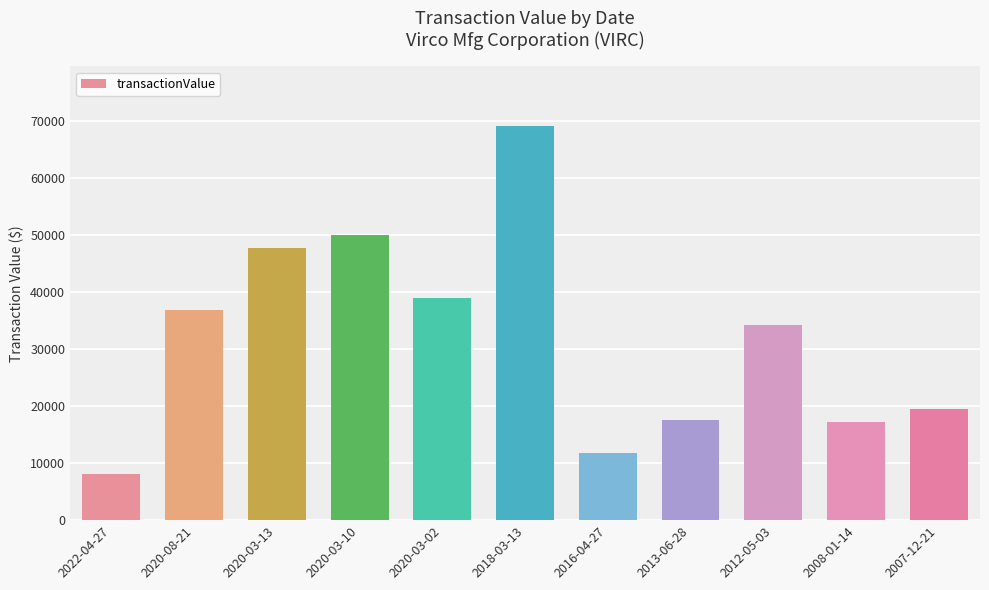

What is the difference between the values at 2020-03-10 and 2013-06-28?

32450